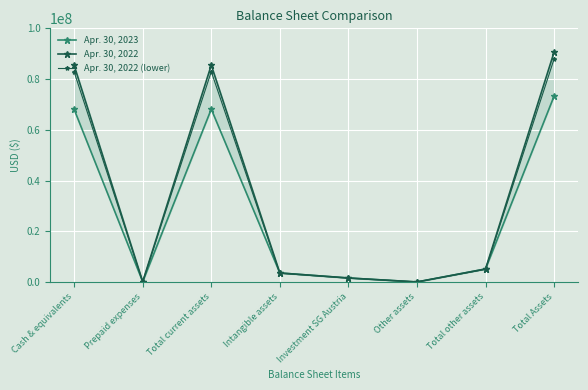

At Other assets, list the series in order from largest to smallest.

Apr. 30, 2023, Apr. 30, 2022, Apr. 30, 2022 (lower)